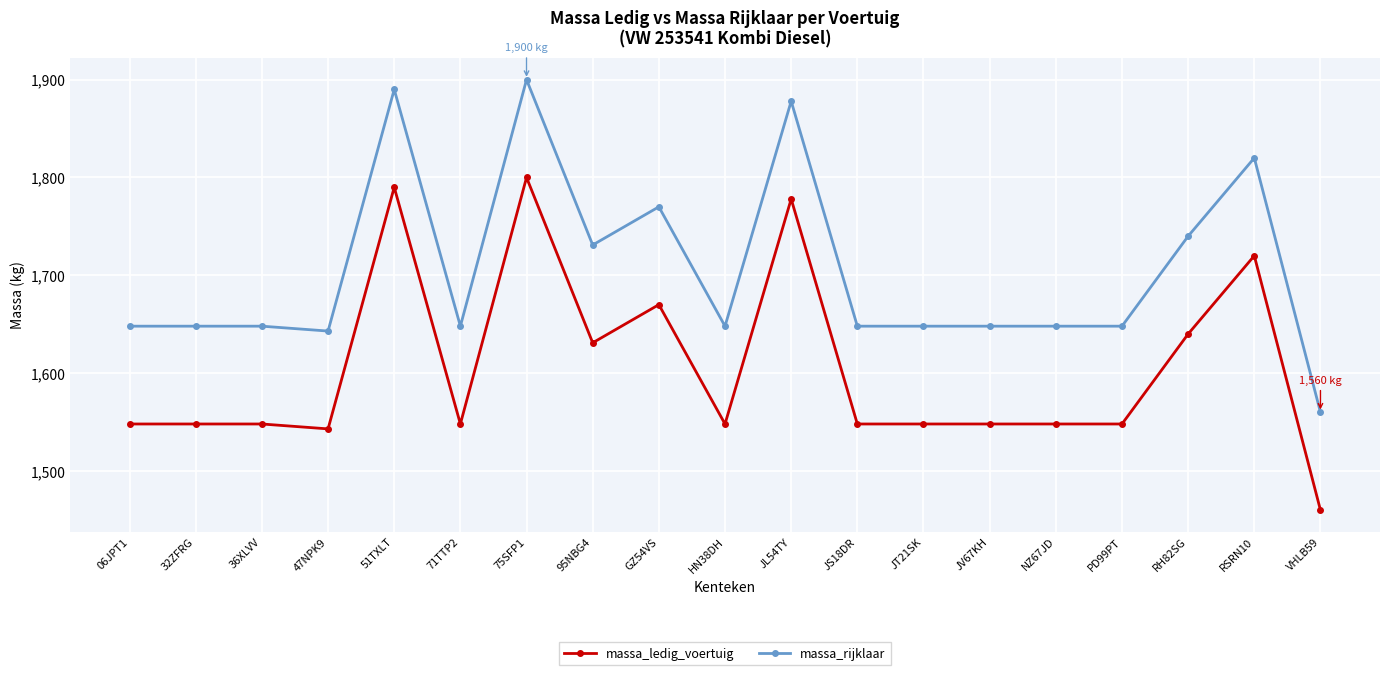

What is the difference between the massa_ledig_voertuig values at 47NPK9 and PD99PT?

5